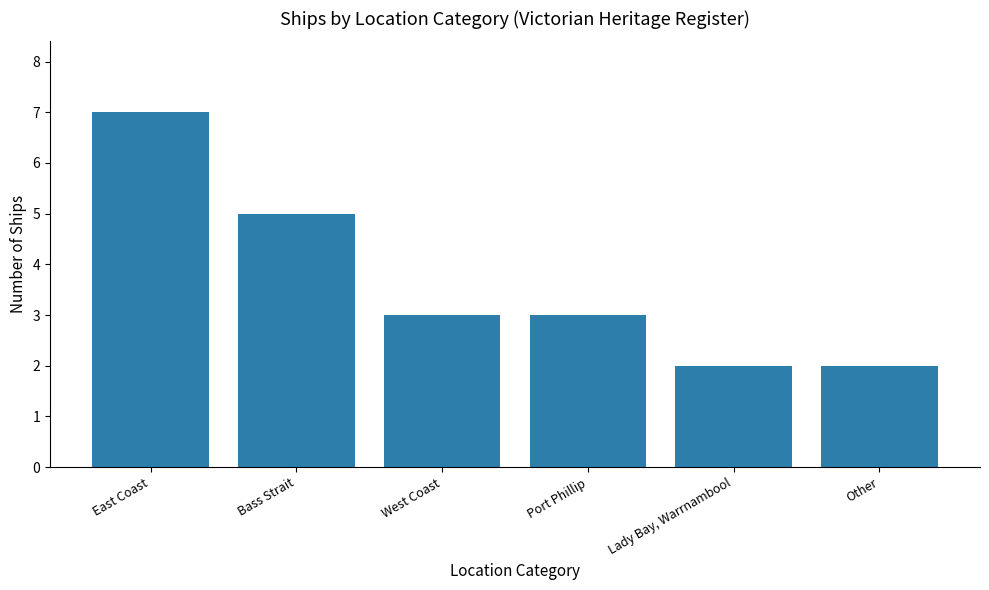

Reading right to left, extract all data points from this chart.

2	2	3	3	5	7